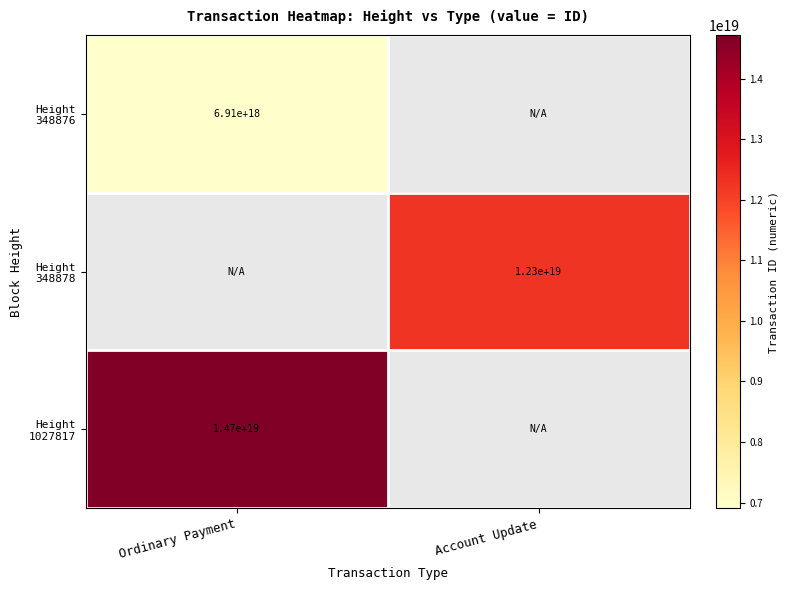

List the labels in order of Height 348878 value, smallest first.

Ordinary Payment, Account Update